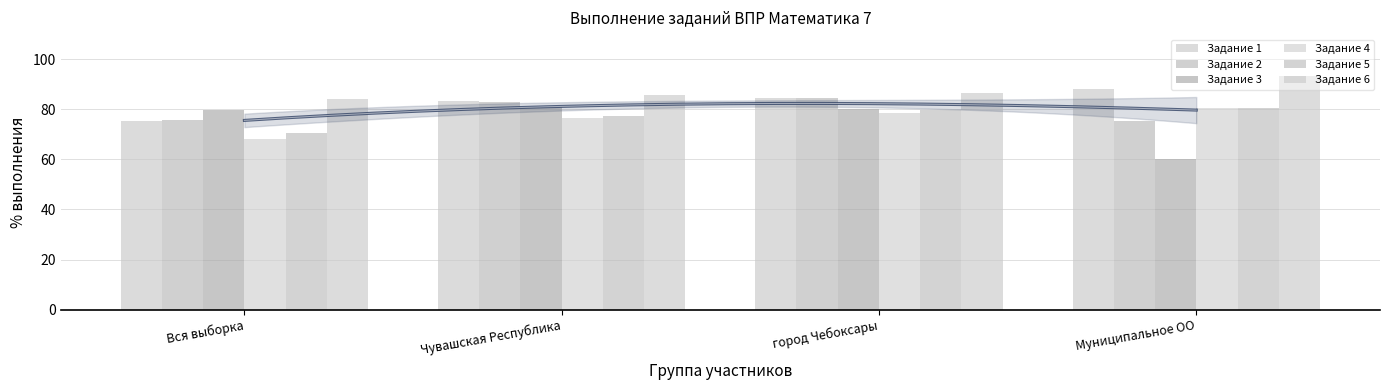

At how many categories does at least one series exceed 86?

2